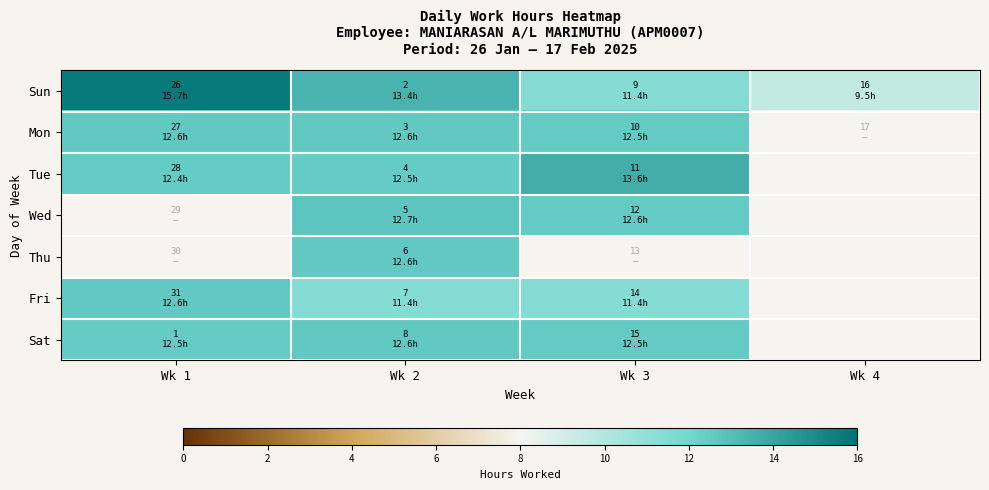

Which category has the highest value across all series?

Wk 1